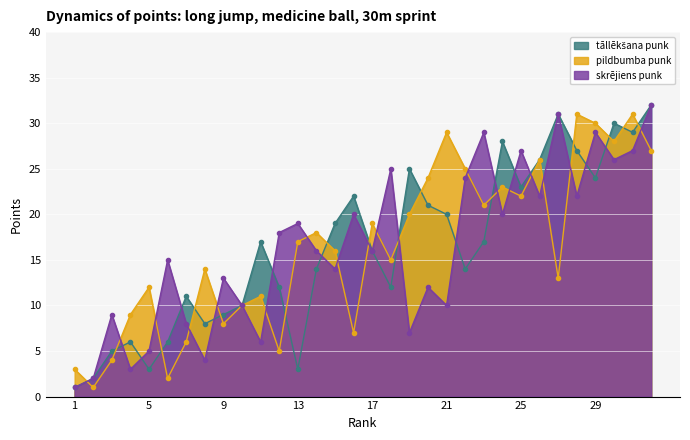

Which series ends up on top after the final intersection of pildbumba punk and skrējiens punk?

skrējiens punk